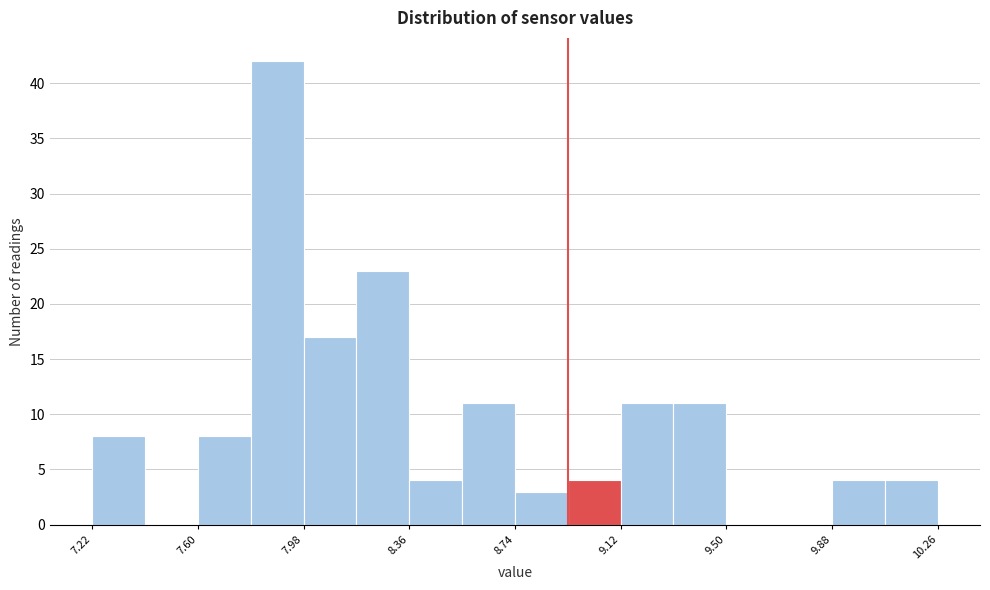

Around what value on the x-axis is the tallest bar? Give the approximate position of its centre, as read against the axis.

7.90